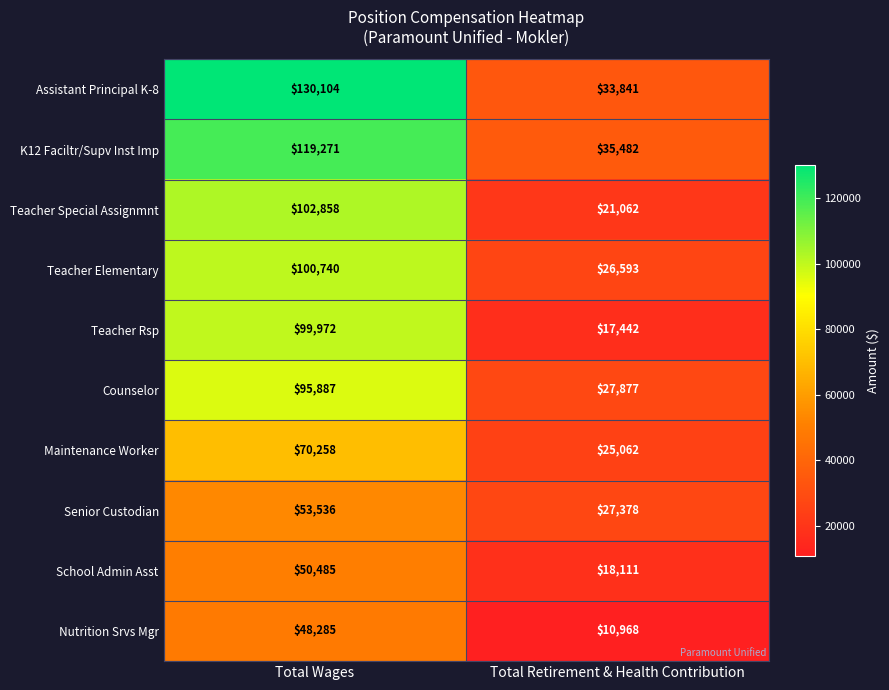

Rank the series at Total Retirement & Health Contribution from highest to lowest value.

K12 Faciltr/Supv Inst Imp, Assistant Principal K-8, Counselor, Senior Custodian, Teacher Elementary, Maintenance Worker, Teacher Special Assignmnt, School Admin Asst, Teacher Rsp, Nutrition Srvs Mgr